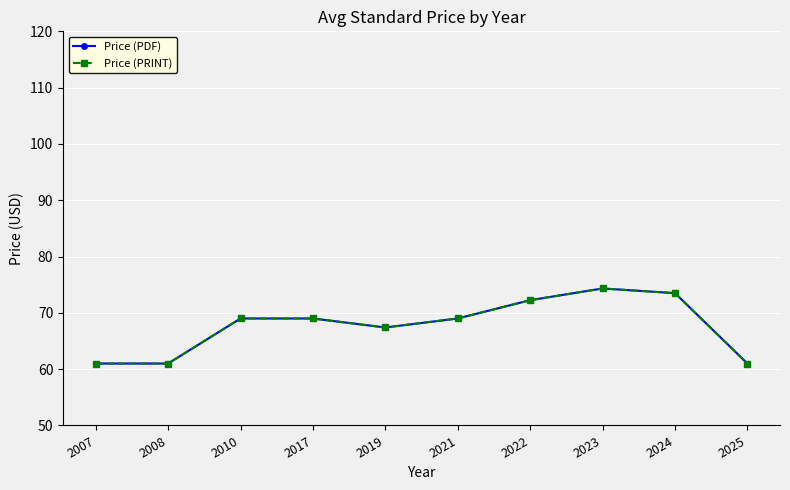

True or false: Price (PRINT) and Price (PDF) cross at least once.

False